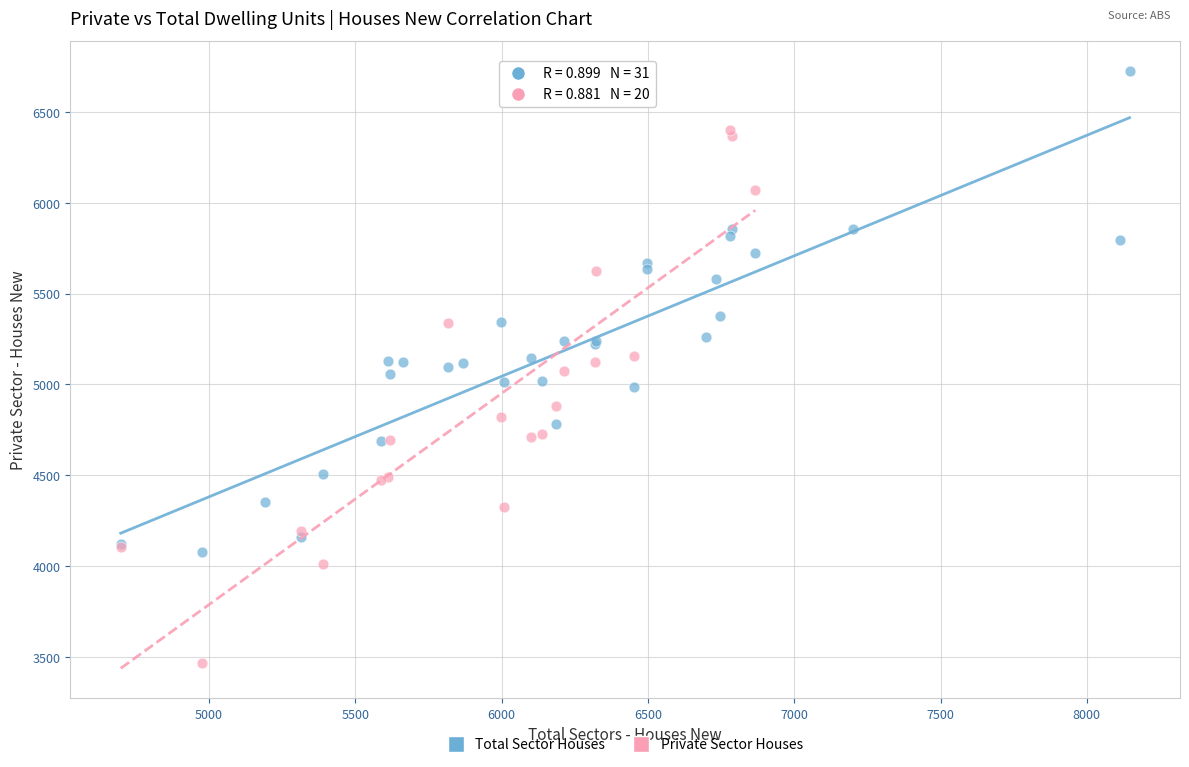

Which series reaches the maximum Y coordinate?

Total Sector Houses